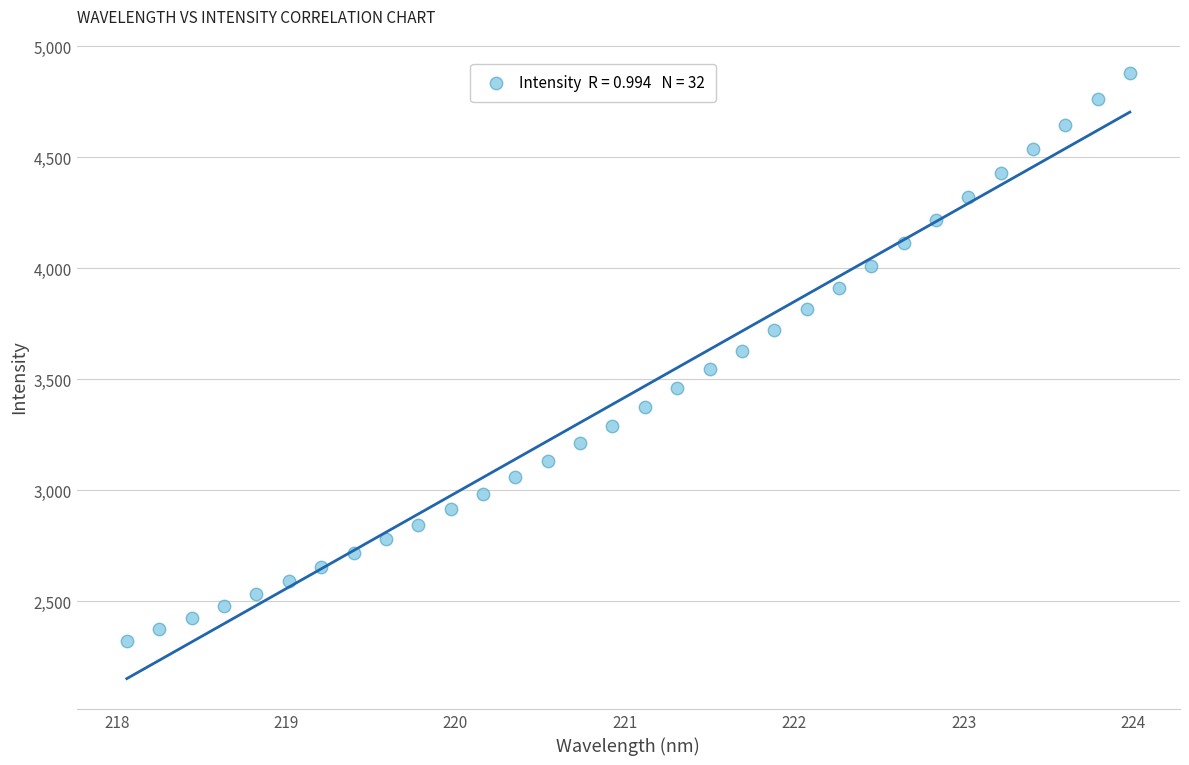

What is the range of X values (max minus min)?

5.9